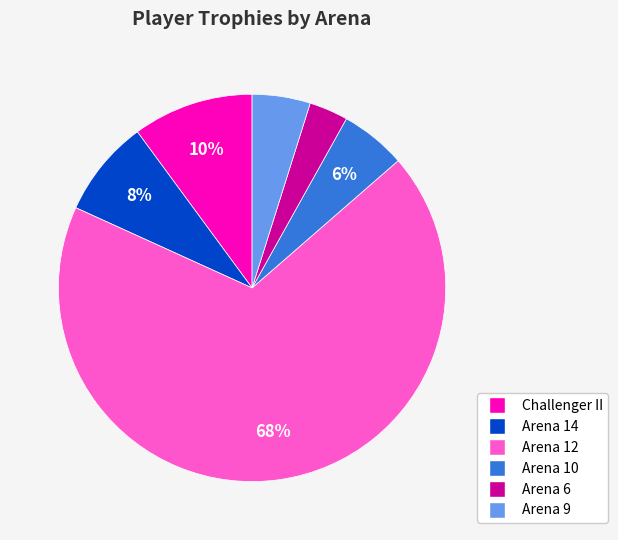

To the nearest percent, what is the difference between the largest and smallest slice percentages?

65%